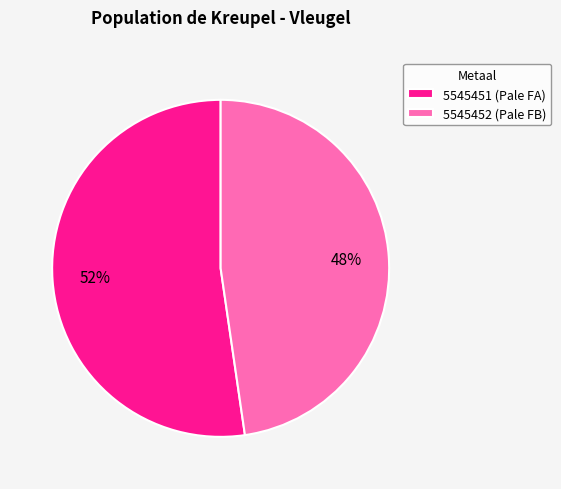

Between 5545451 and 5545452, which is larger?

5545451